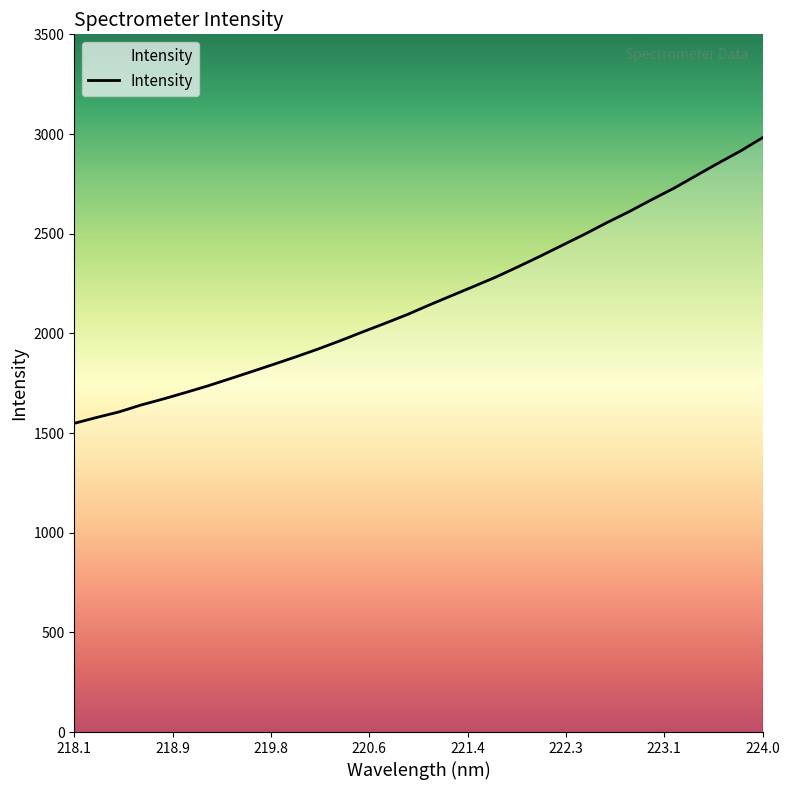

Reading left to right, transcribe all the data shown in this chart.

1548.6	1577.8	1605.5	1640.4	1670.6	1702.9	1736.1	1772.2	1808.6	1845.6	1883.3	1922.5	1964.4	2008.1	2050.8	2094.9	2143.3	2189.9	2236.3	2283.4	2335.2	2388.5	2443.5	2498.5	2556.5	2611.7	2670.8	2727.9	2791.1	2854.0	2914.5	2981.6